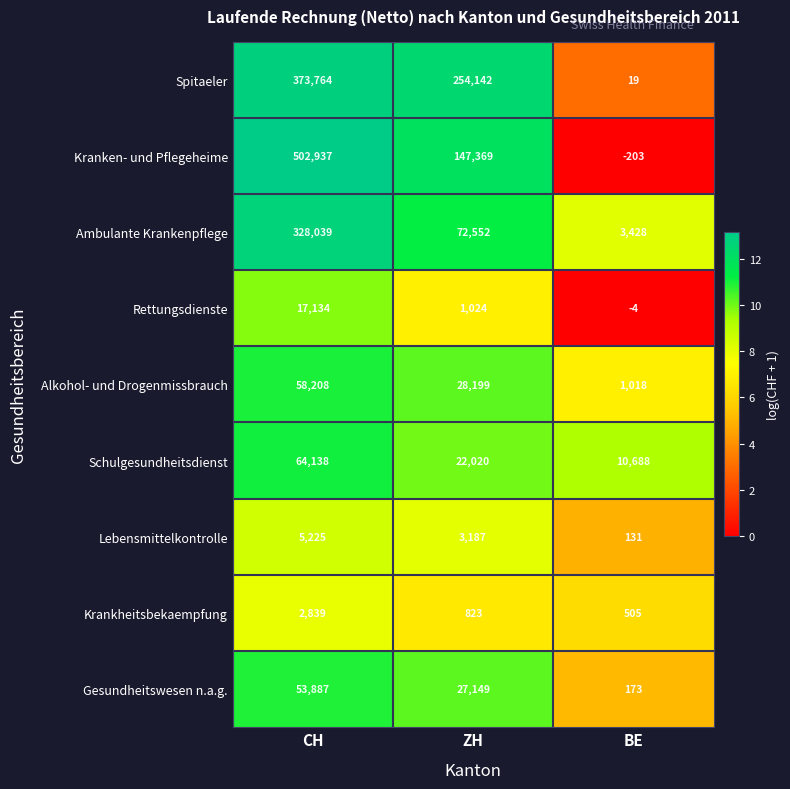

At which category is the sum across all series the highest?

CH